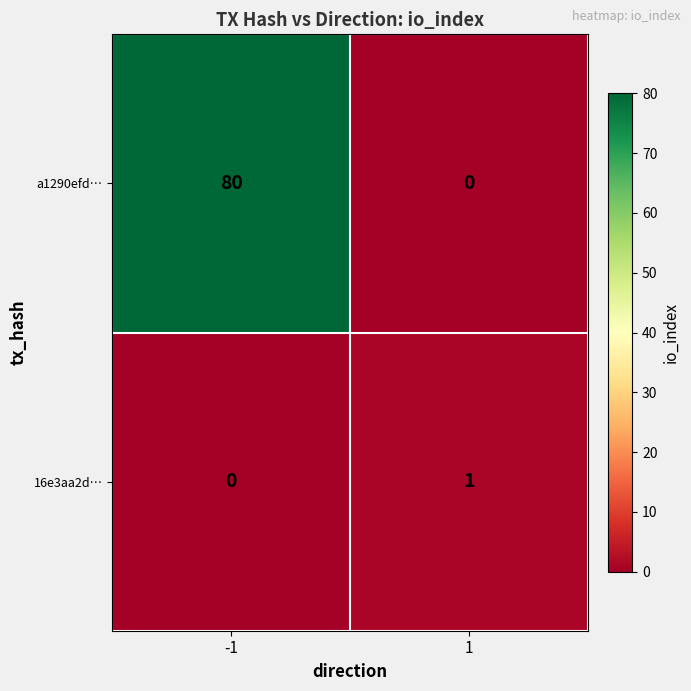

What is the total value across all series at -1?

80